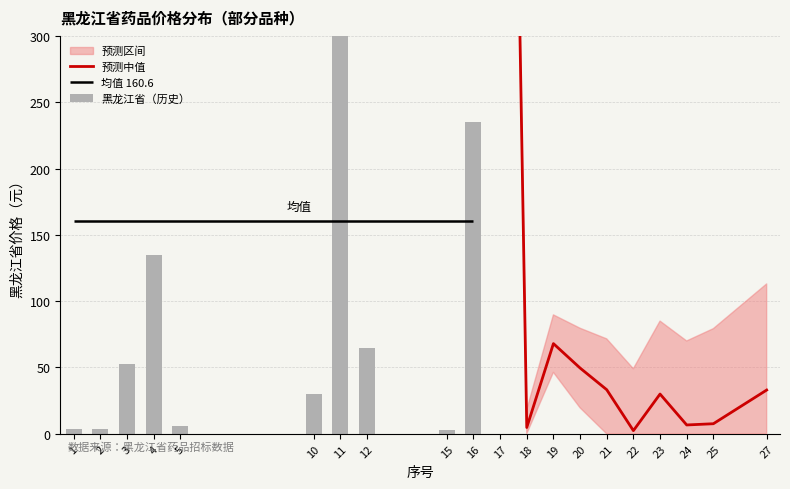

Rank the series by their average value, from lowest to highest.

黑龙江省（历史）, 预测中值